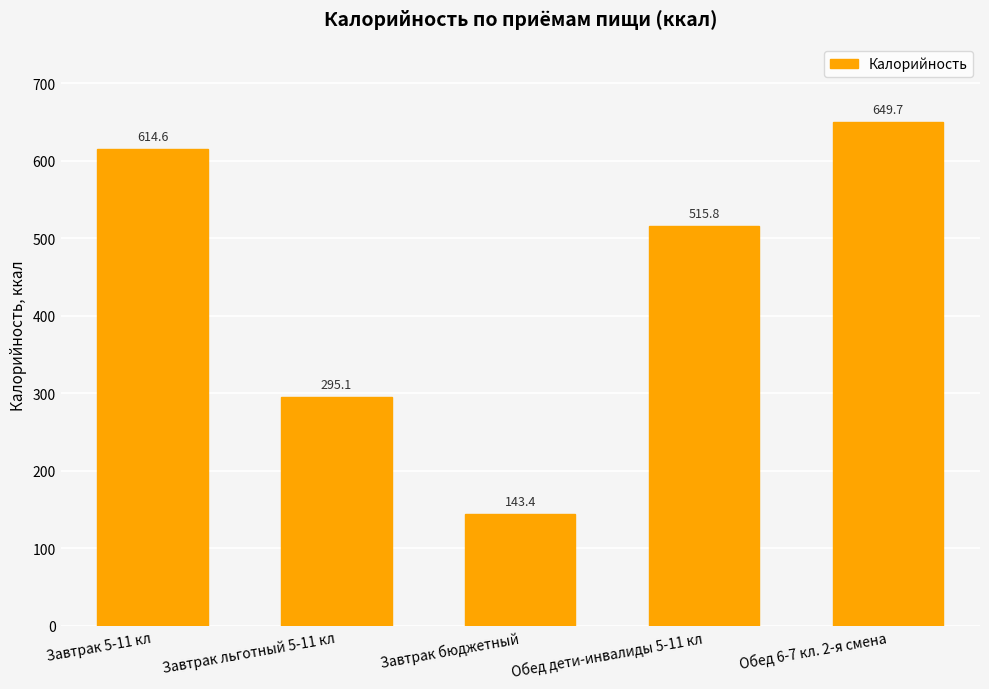

Is it true that the value at Завтрак льготный 5-11 кл is 464.8?

False